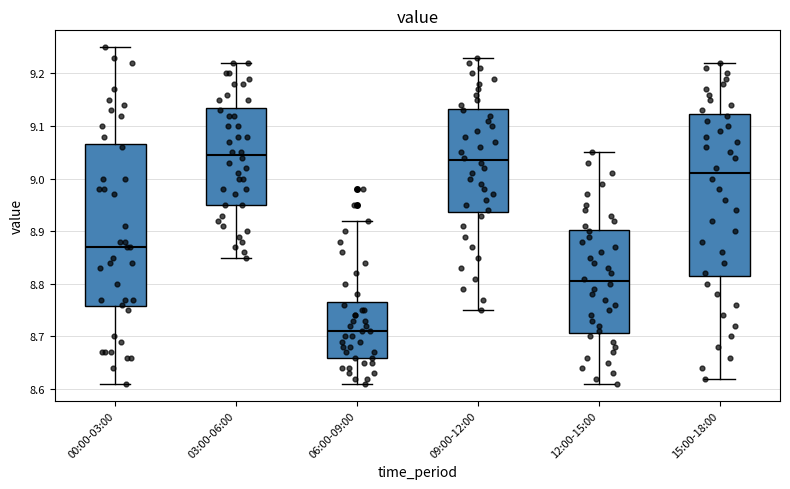

Where is the upper edge of the box for 09:00-12:00 on the y-axis? The values are not printed on the chart, so give them approximately, as read against the axis.

9.13